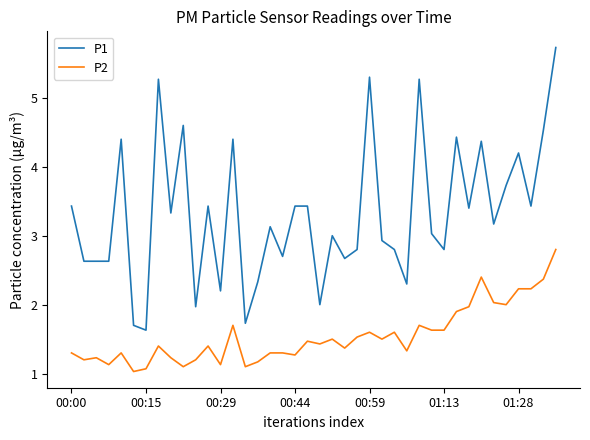

Does the chart display data point markers on the line(s)?

No